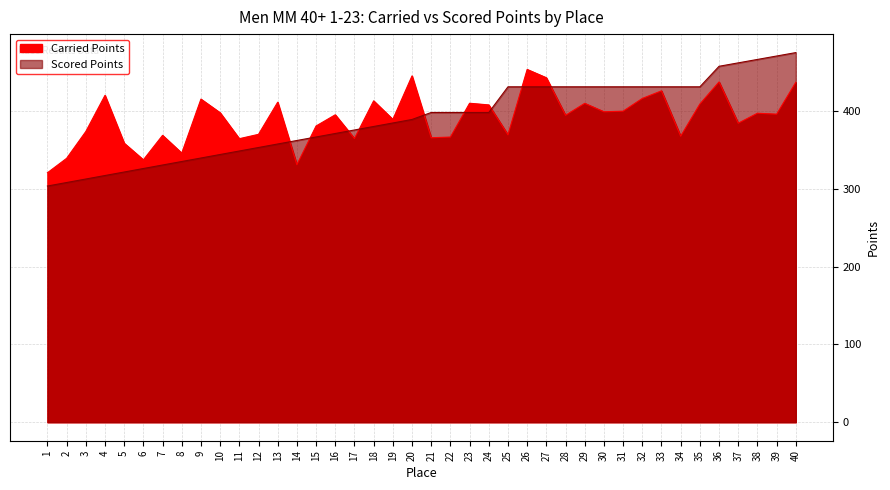

Which series has the widest spread of values?

Scored Points